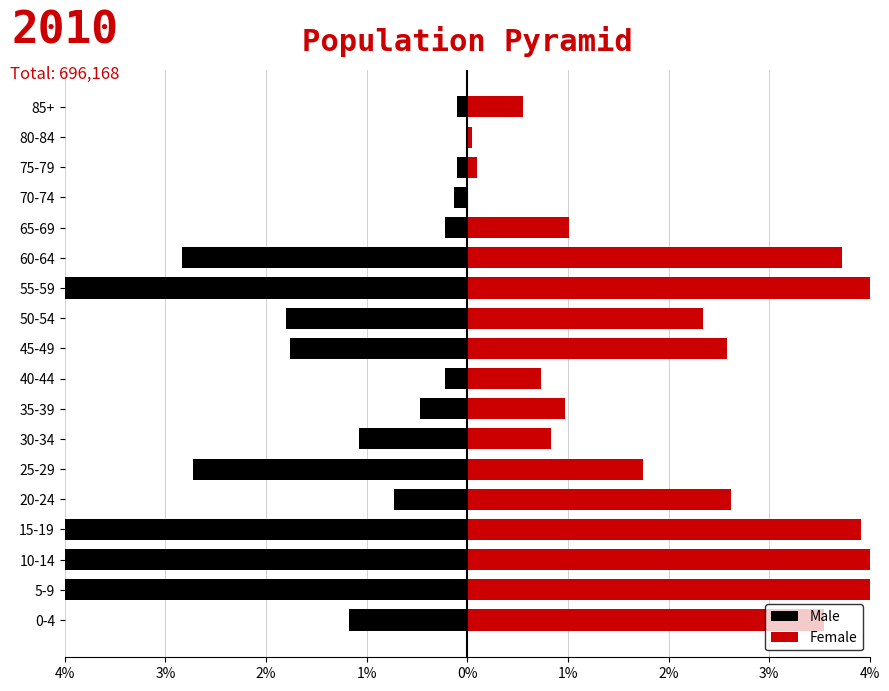

The value of Male at 5-9 is -28.9. True or false?

True